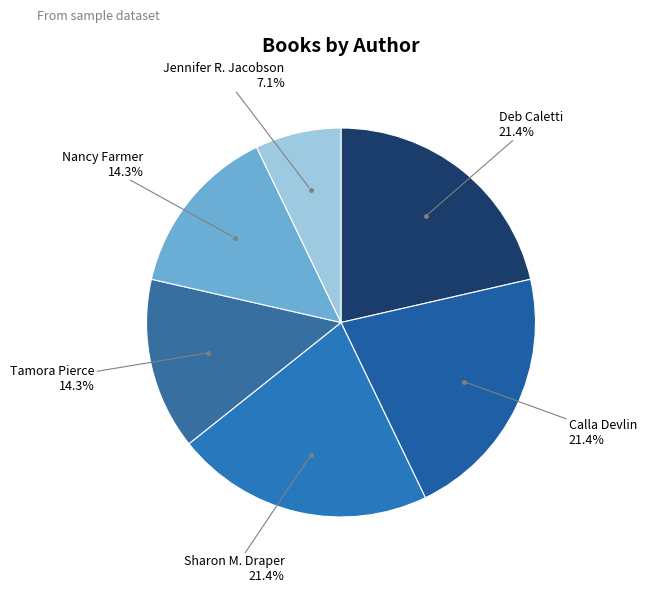

How many slices are in this pie chart?

6